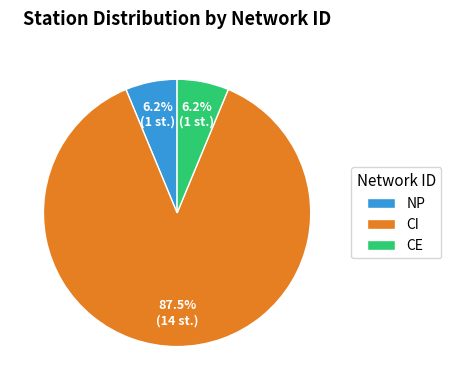

Combined, do NP and CI account for over 50%?

Yes